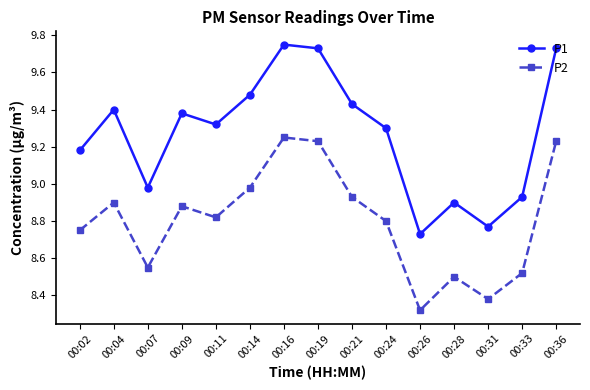

Which series has the widest spread of values?

P1